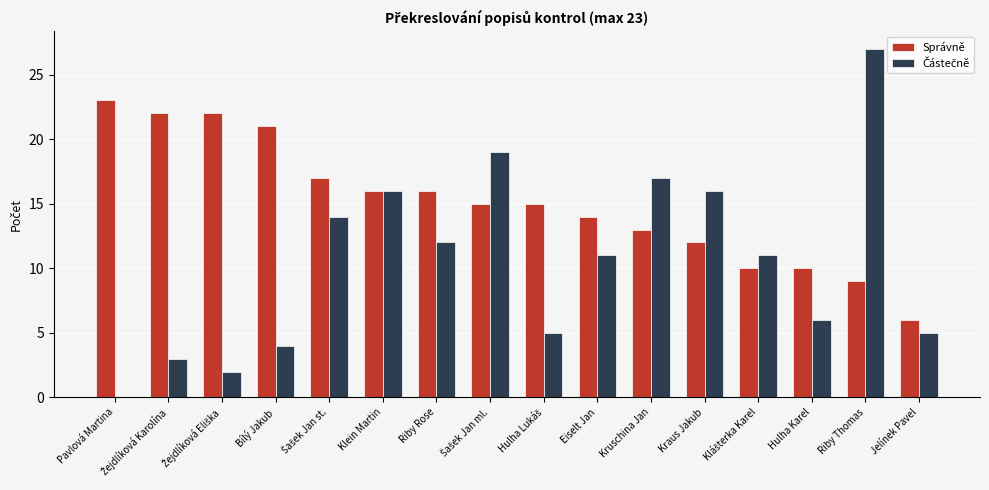

How many categories are shown in the chart?

16